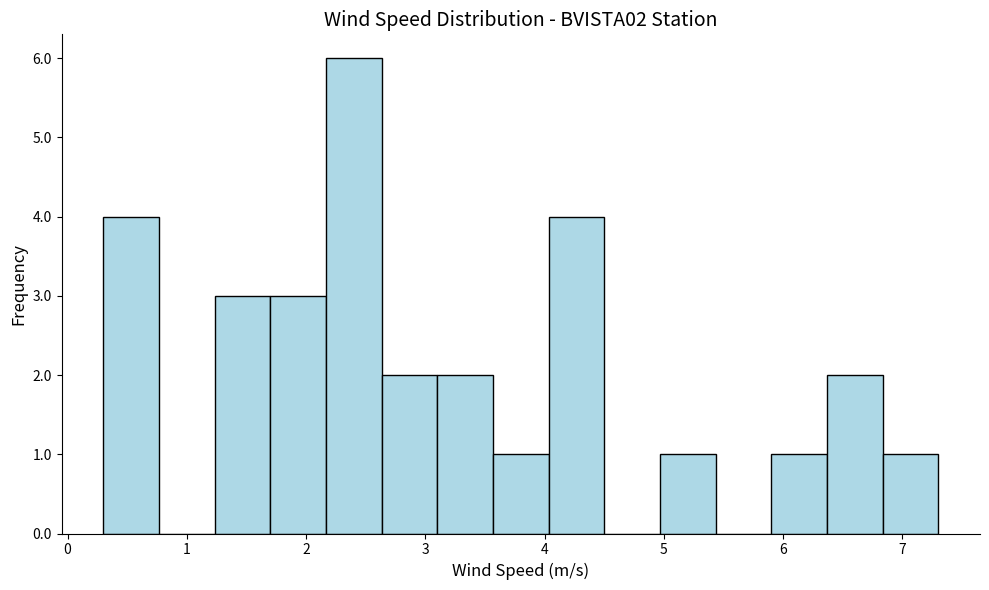

Reading left to right, transcribe this chart: for each bar, give the range it covers on the x-axis and its height. Neither the bar edges nor the heights are printed on the chart, so give them approximately, as read against the axes.

0.3 to 0.8: 4
0.8 to 1.2: 0
1.2 to 1.7: 3
1.7 to 2.2: 3
2.2 to 2.6: 6
2.6 to 3.1: 2
3.1 to 3.6: 2
3.6 to 4.0: 1
4.0 to 4.5: 4
4.5 to 5.0: 0
5.0 to 5.4: 1
5.4 to 5.9: 0
5.9 to 6.4: 1
6.4 to 6.8: 2
6.8 to 7.3: 1